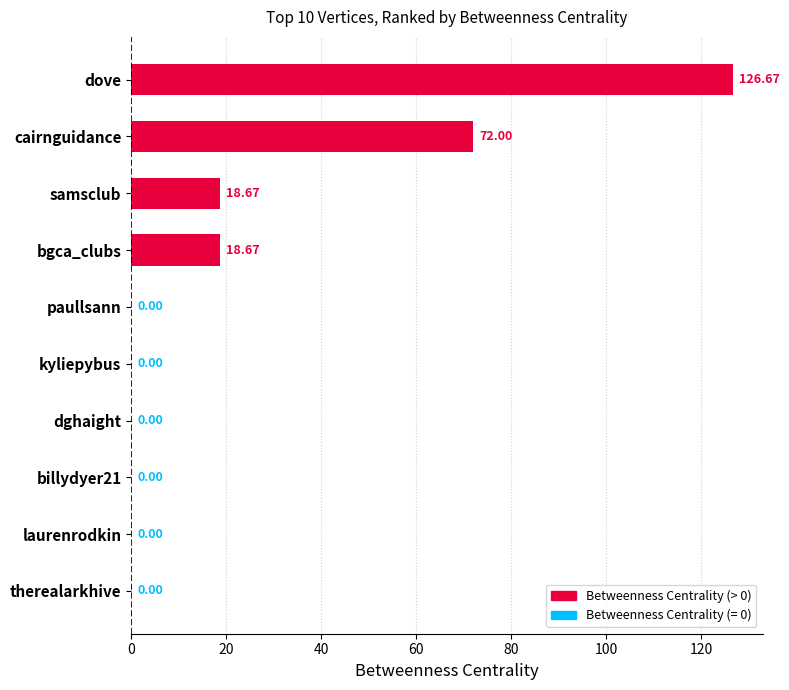

How many series are shown in this chart?

1